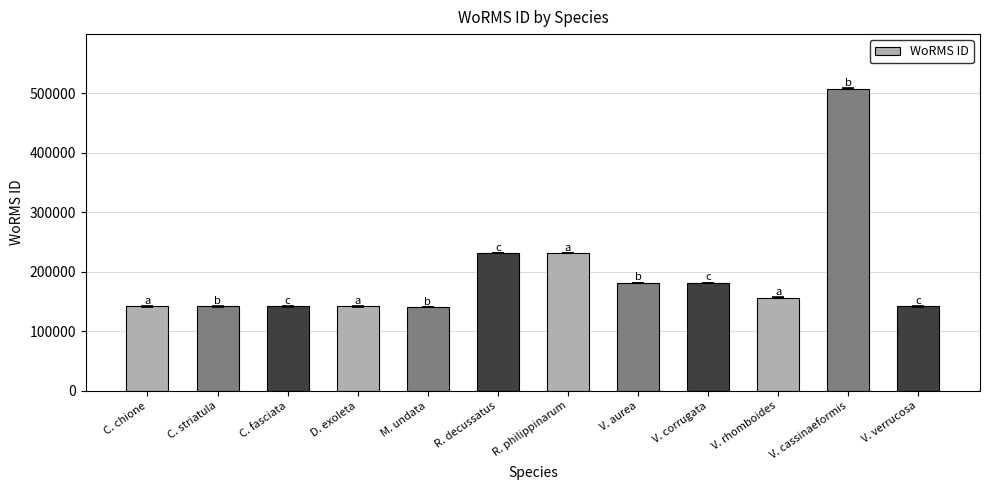

The chart shows a value of 408983 at R. philippinarum. True or false?

False